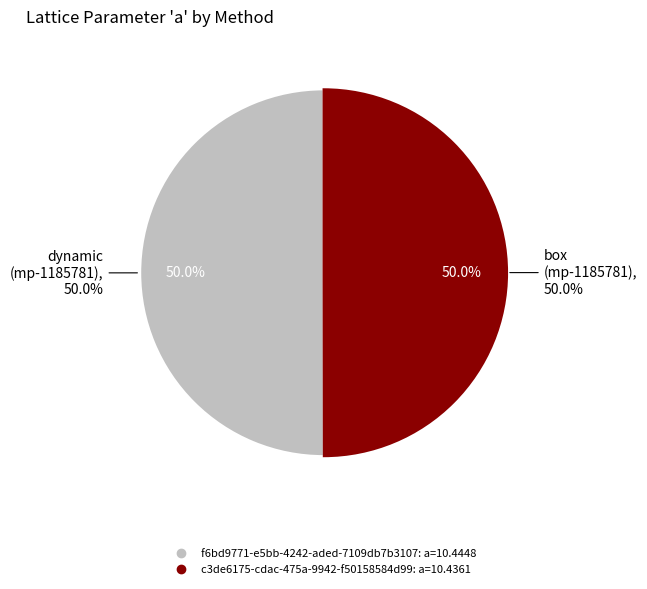

What is the largest slice in the pie chart?

f6bd9771-e5bb-4242-aded-7109db7b3107